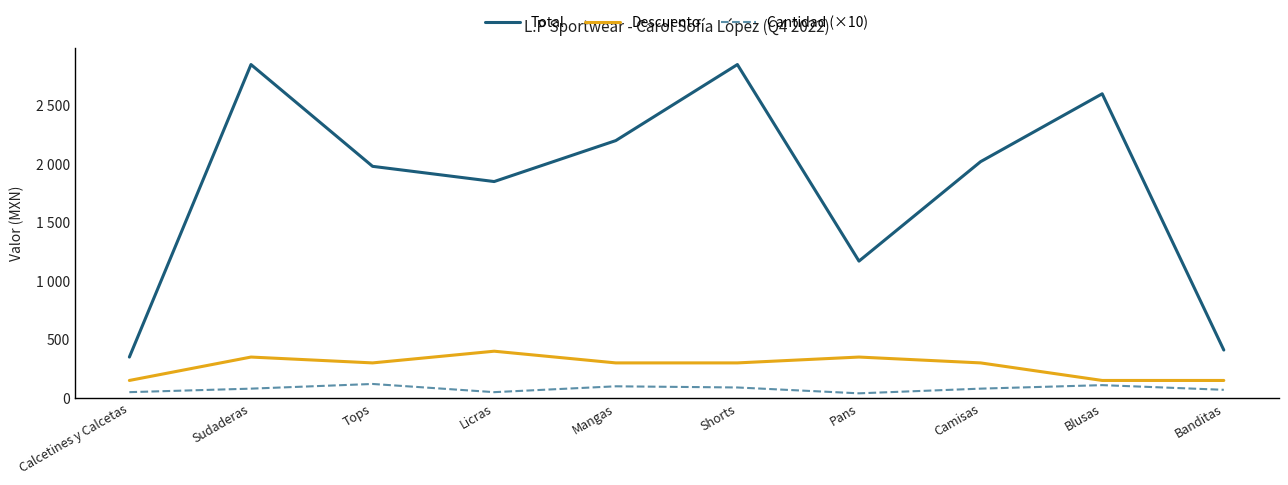

Does the chart display data point markers on the line(s)?

No